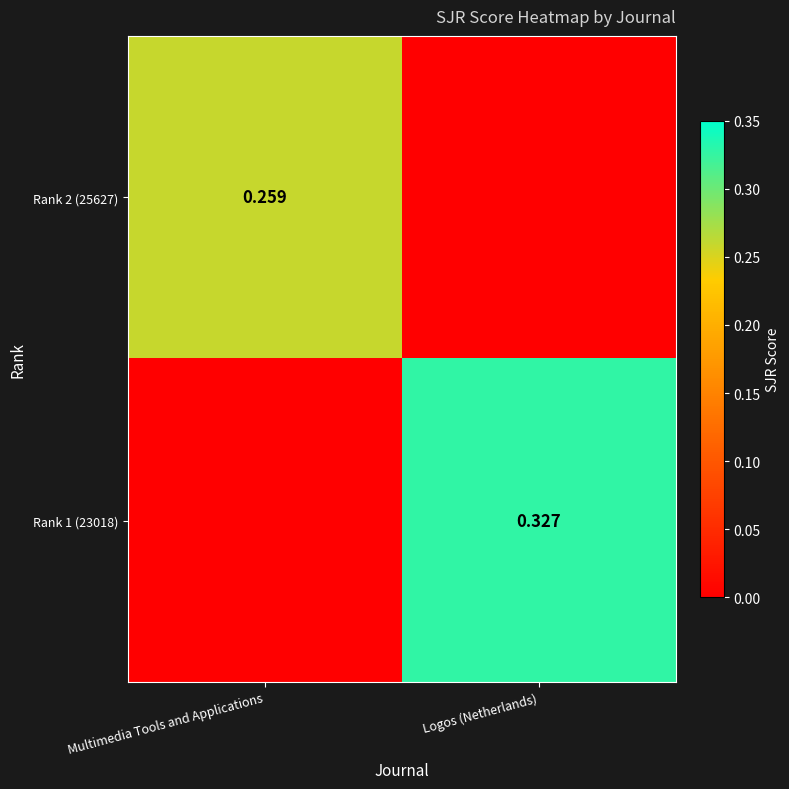

List the labels in order of Rank 2 (25627) value, largest first.

Multimedia Tools and Applications, Logos (Netherlands)